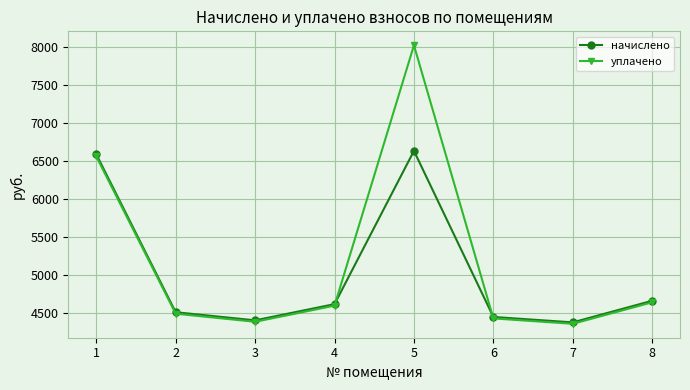

What is the value of the начислено point at the 4th from the left?

4619.2